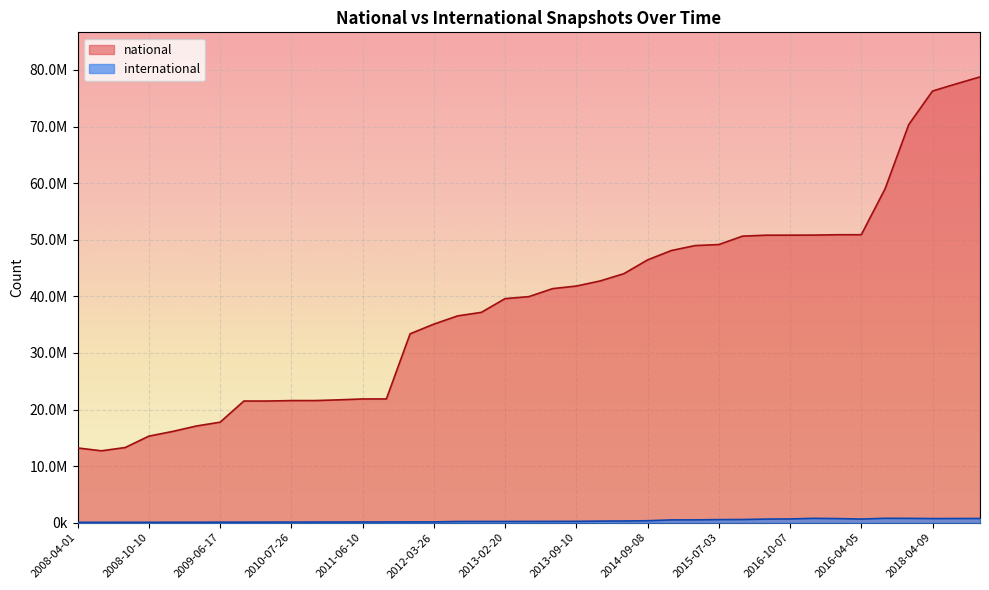

Where is the first local maximum for international?

2008-12-17